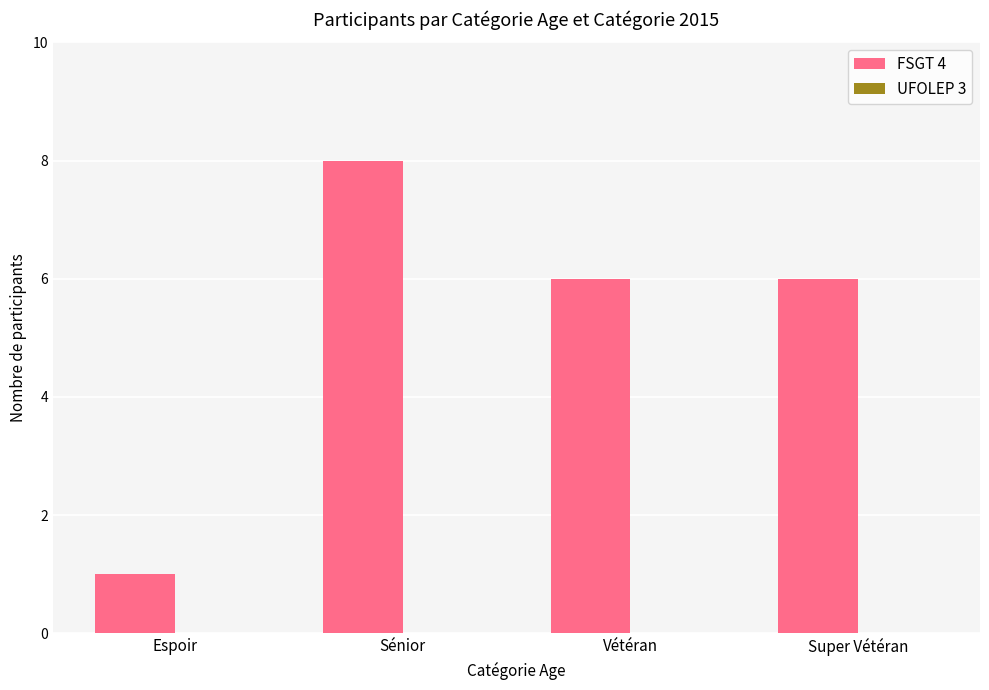

At which category does the chart reach its peak across all series?

Sénior